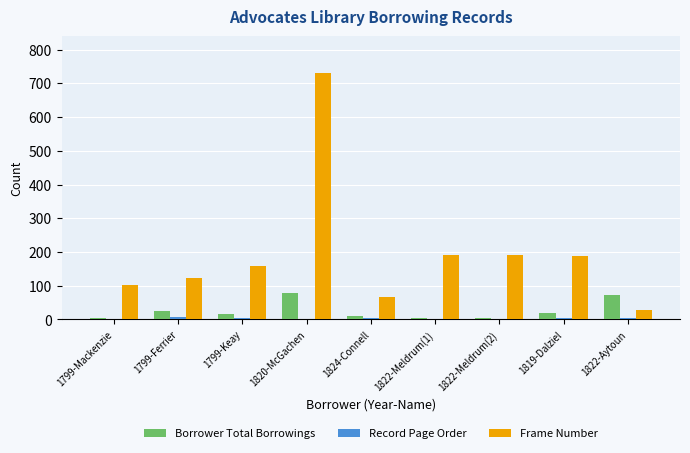

At which category is the sum across all series the highest?

1820-McGachen